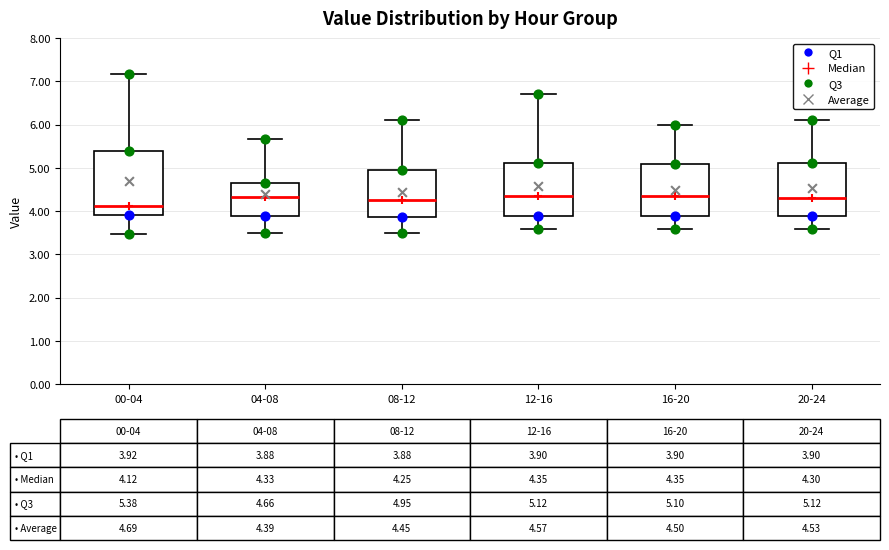

Which box has the lowest median line?

00-04